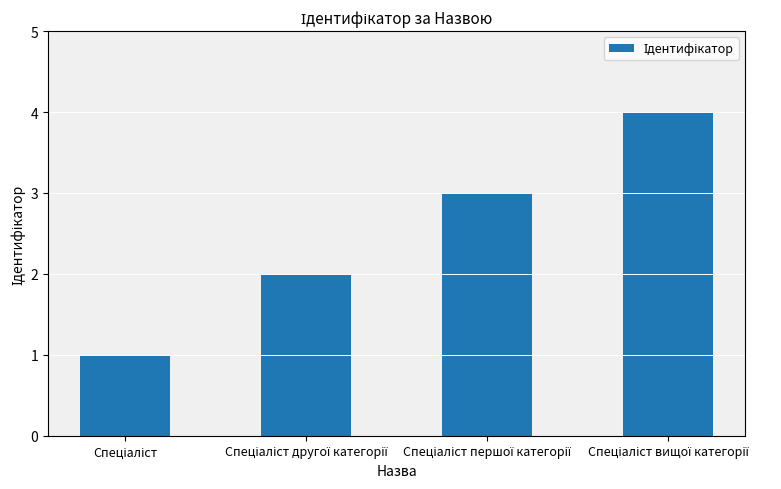

What is the difference between the second highest and minimum values?

2